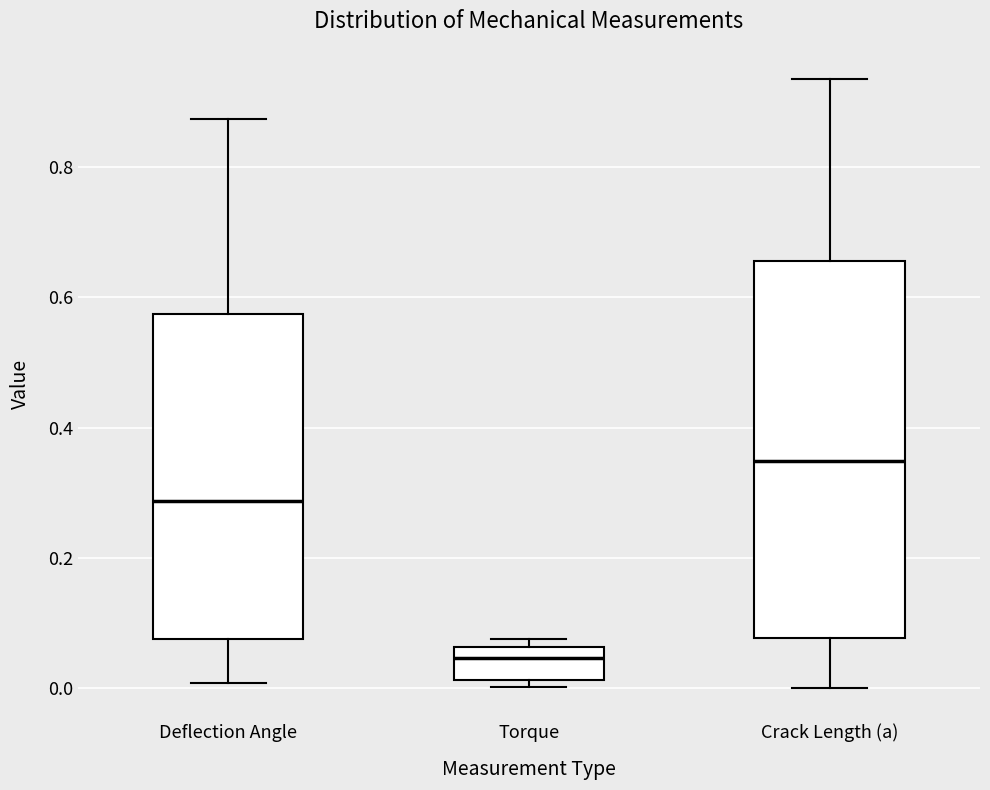

Reading left to right, read every box against the y-axis: the position of its median line, the range the box covers, and the ends of its whiskers. The values are not printed on the chart, so give them approximately, as read against the axis.

Deflection Angle: median 0.28, box 0.08 to 0.58, whiskers 0.00 to 0.88
Torque: median 0.04, box 0.02 to 0.06, whiskers 0.00 to 0.08
Crack Length (a): median 0.34, box 0.08 to 0.66, whiskers 0.00 to 0.94